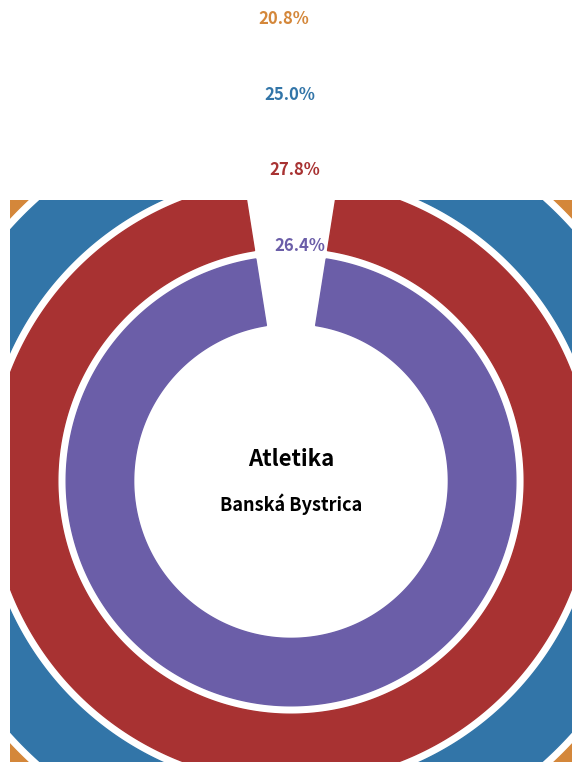

Which has a higher value, skok z miesta - Detská atletika mladší or skok z miesta - Detská atletika starší?

skok z miesta - Detská atletika mladší